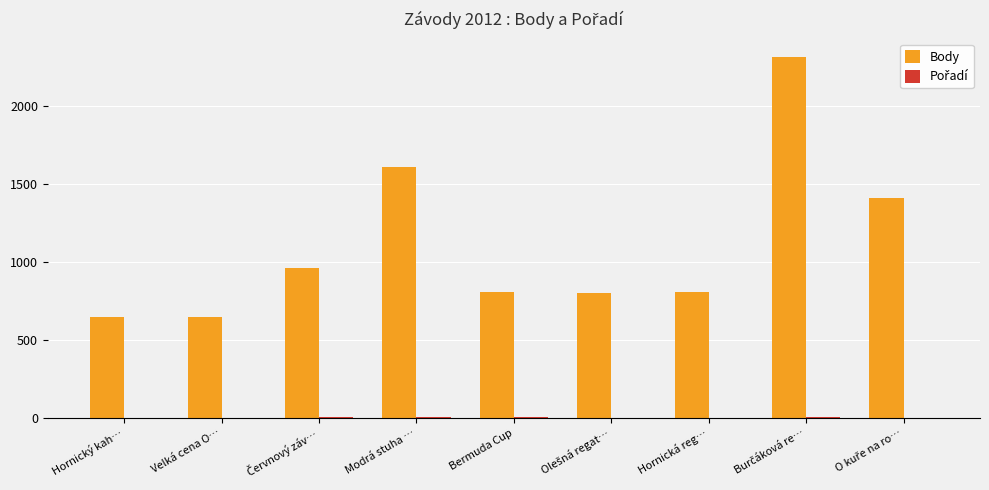

What is the greatest value displayed?

2312